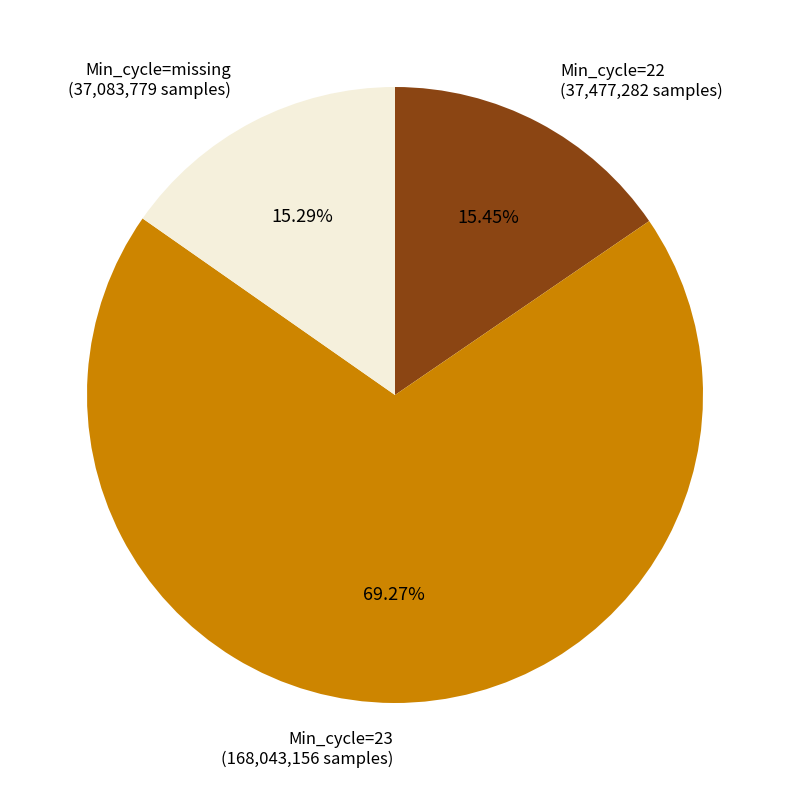

Does any single category account for the majority?

Yes